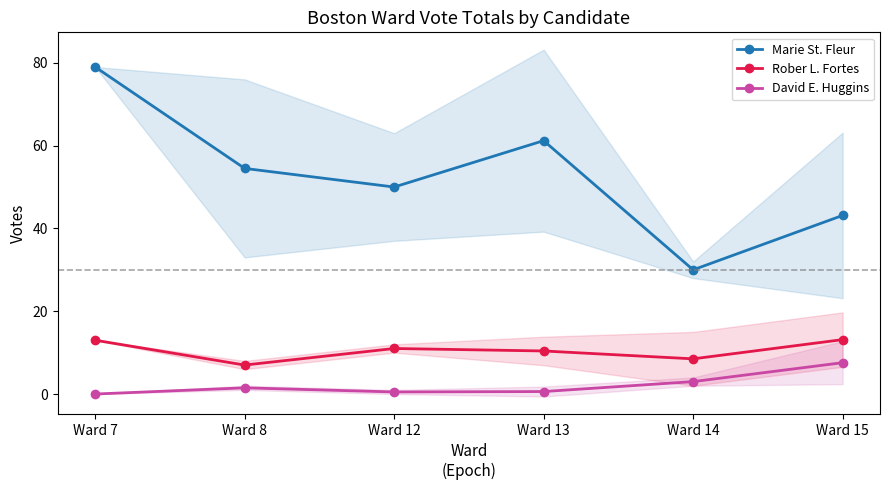

True or false: David E. Huggins and Marie St. Fleur intersect in this chart.

False